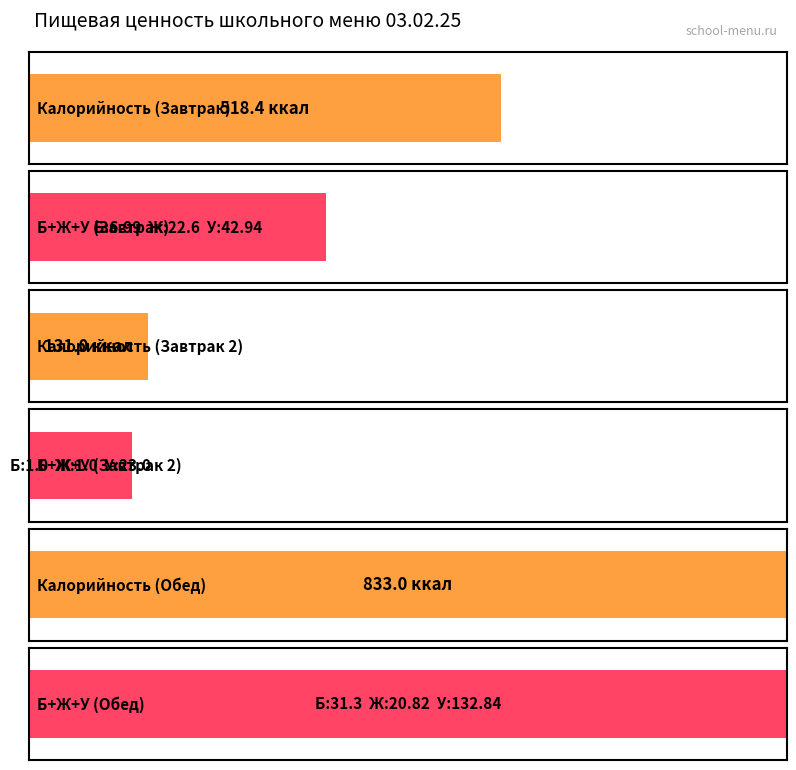

Reading left to right, extract all data points from this chart.

Калорийность: 518.4	131.0	833.0
Белки: 7.0	1.0	31.3
Жиры: 22.6	1.0	20.8
Углеводы: 42.9	23.0	132.8